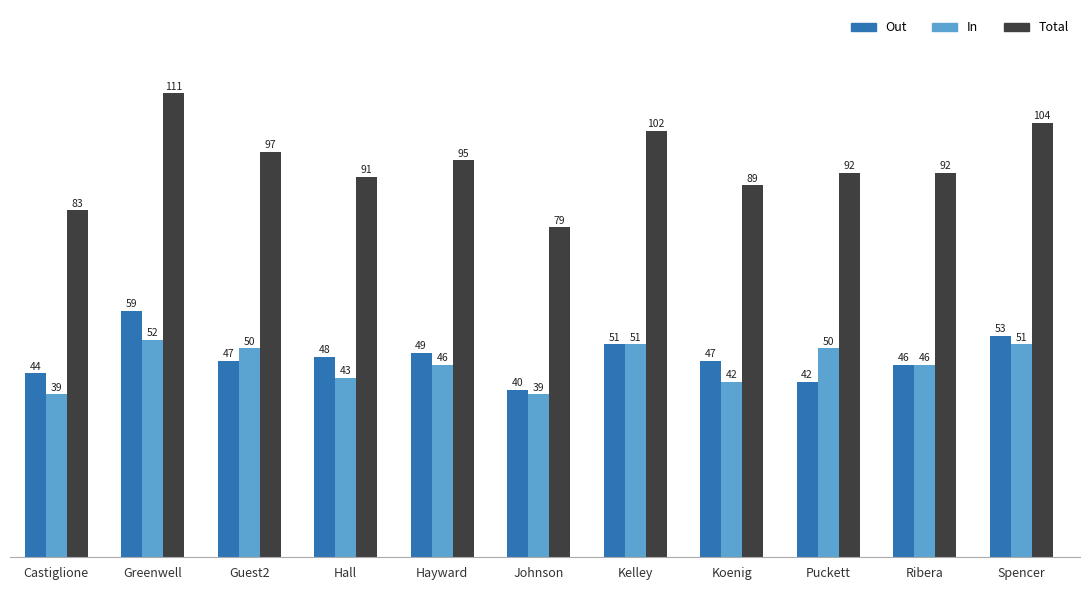

Count the number of categories in the chart.

11